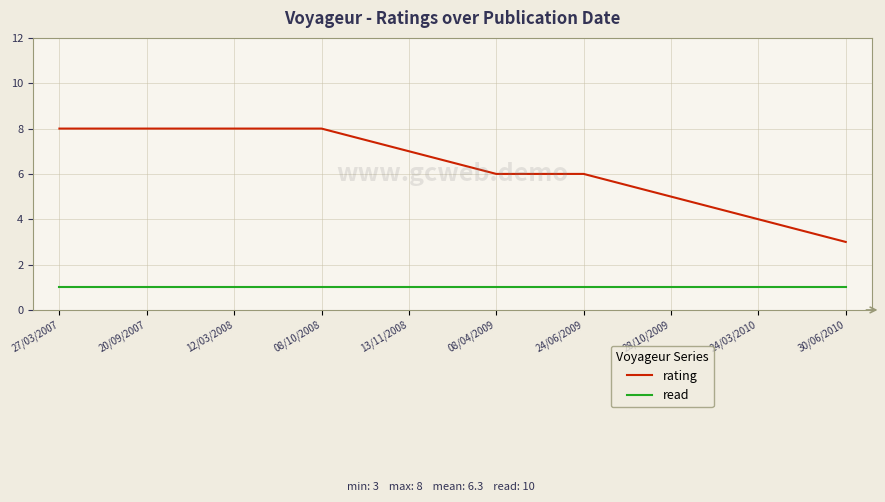

Rank the series by their maximum value, from lowest to highest.

read, rating